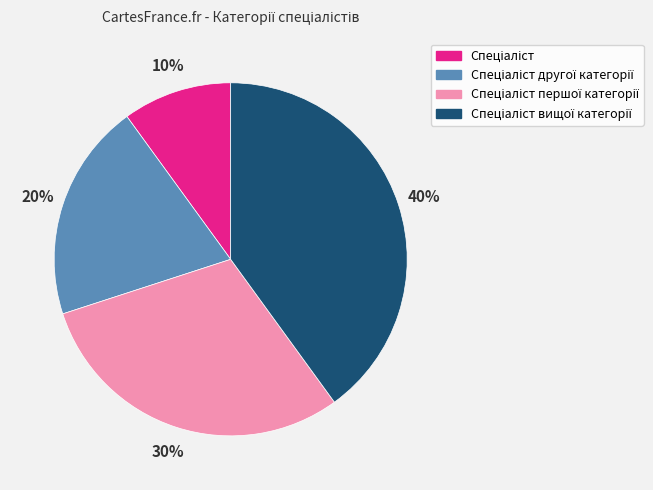

Is there a majority slice in this chart?

No